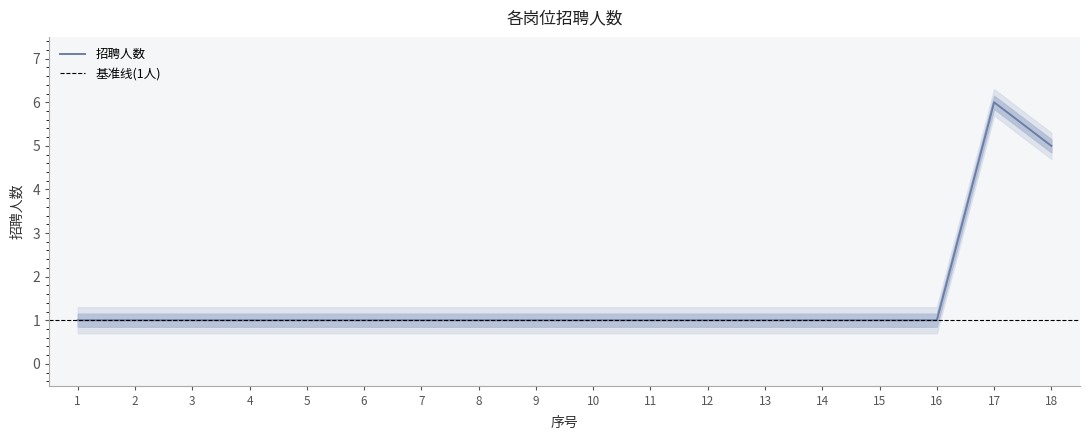

Reading left to right, what are all the values shown in this chart?

1	1	1	1	1	1	1	1	1	1	1	1	1	1	1	1	6	5